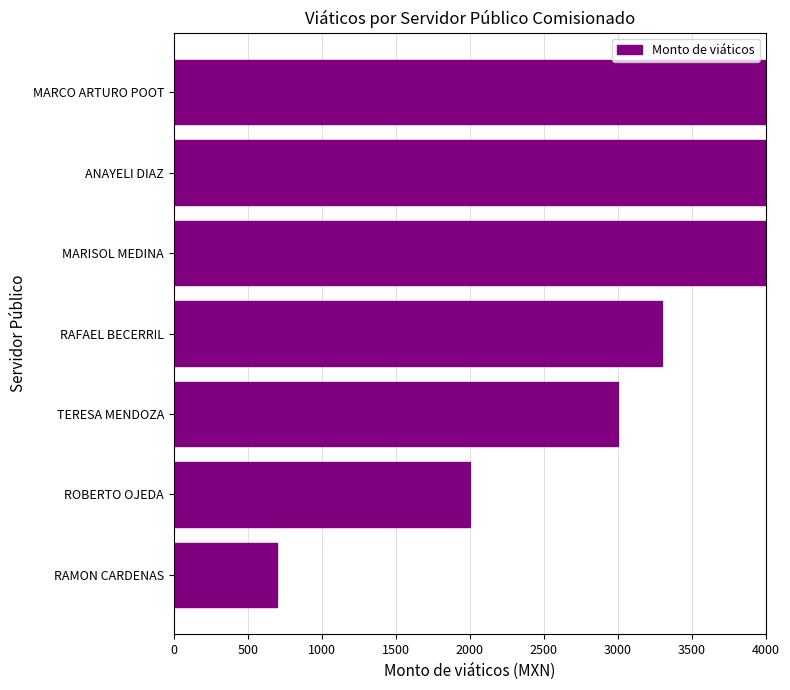

What is the smallest value displayed?

700